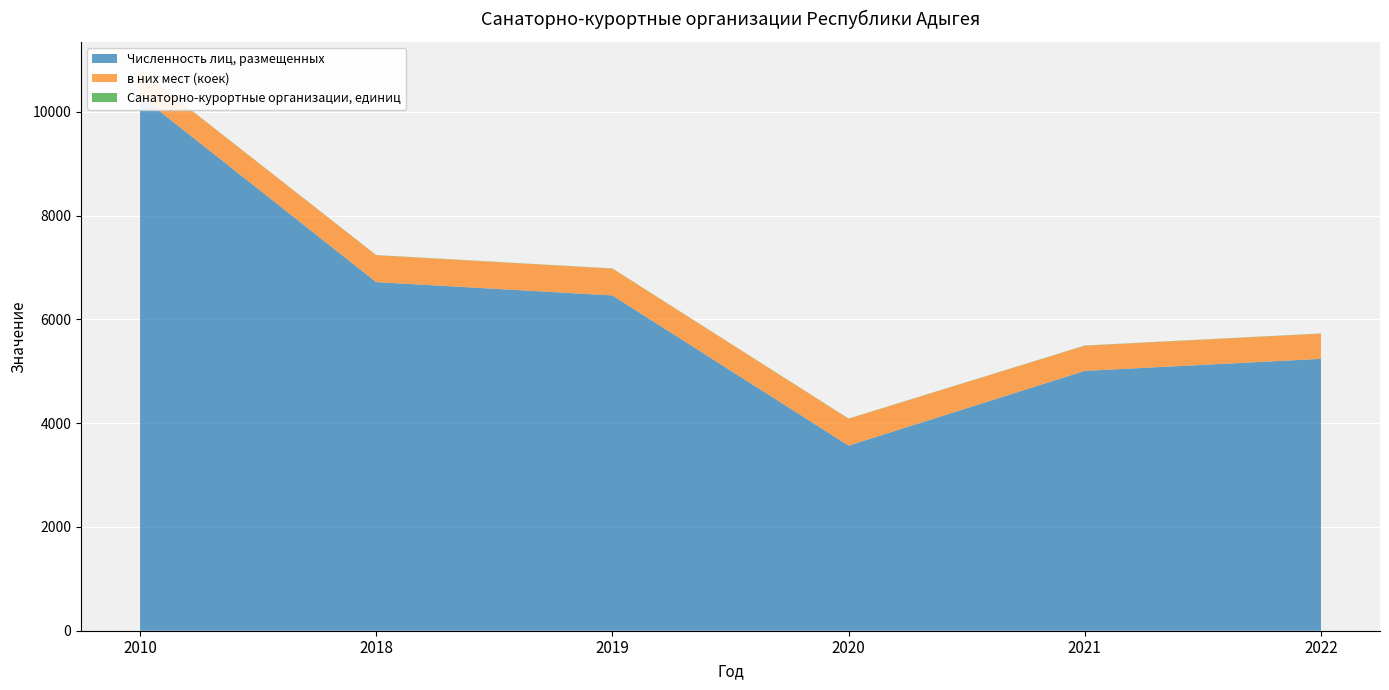

Reading left to right, what are all the values shown in this chart?

Численность лиц, размещенных: 2010=10310	2018=6719	2019=6462	2020=3568	2021=5008	2022=5240
в них мест (коек): 2010=494	2018=517	2019=517	2020=517	2021=485	2022=485
Санаторно-курортные организации, единиц: 2010=4	2018=4	2019=4	2020=4	2021=4	2022=4